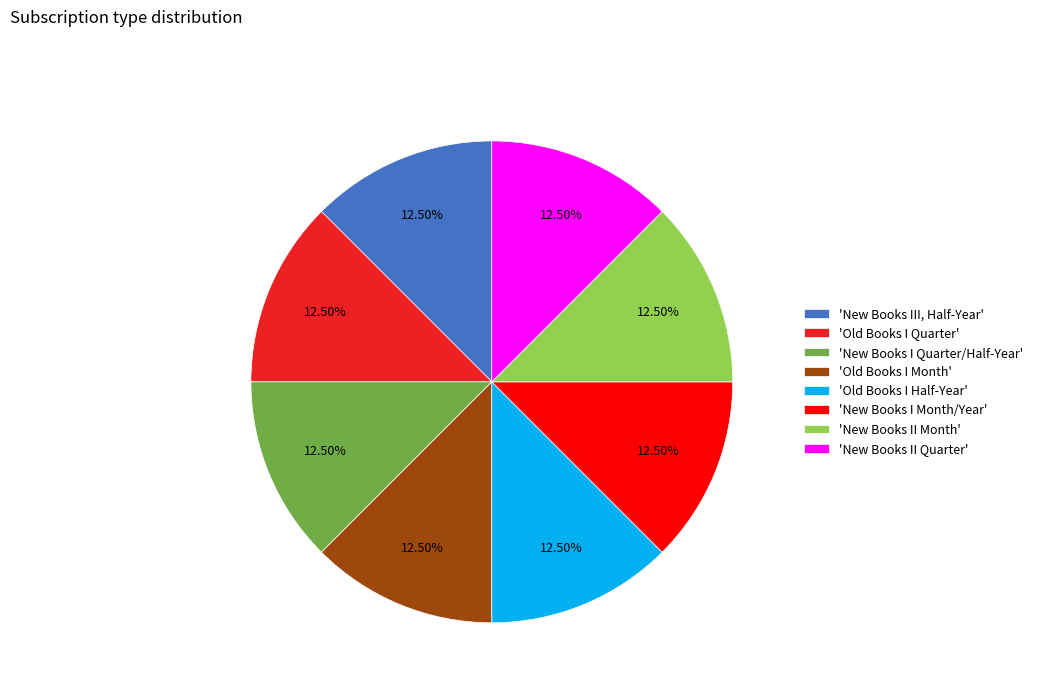

To the nearest percent, what is the difference between the largest and smallest slice percentages?

0%